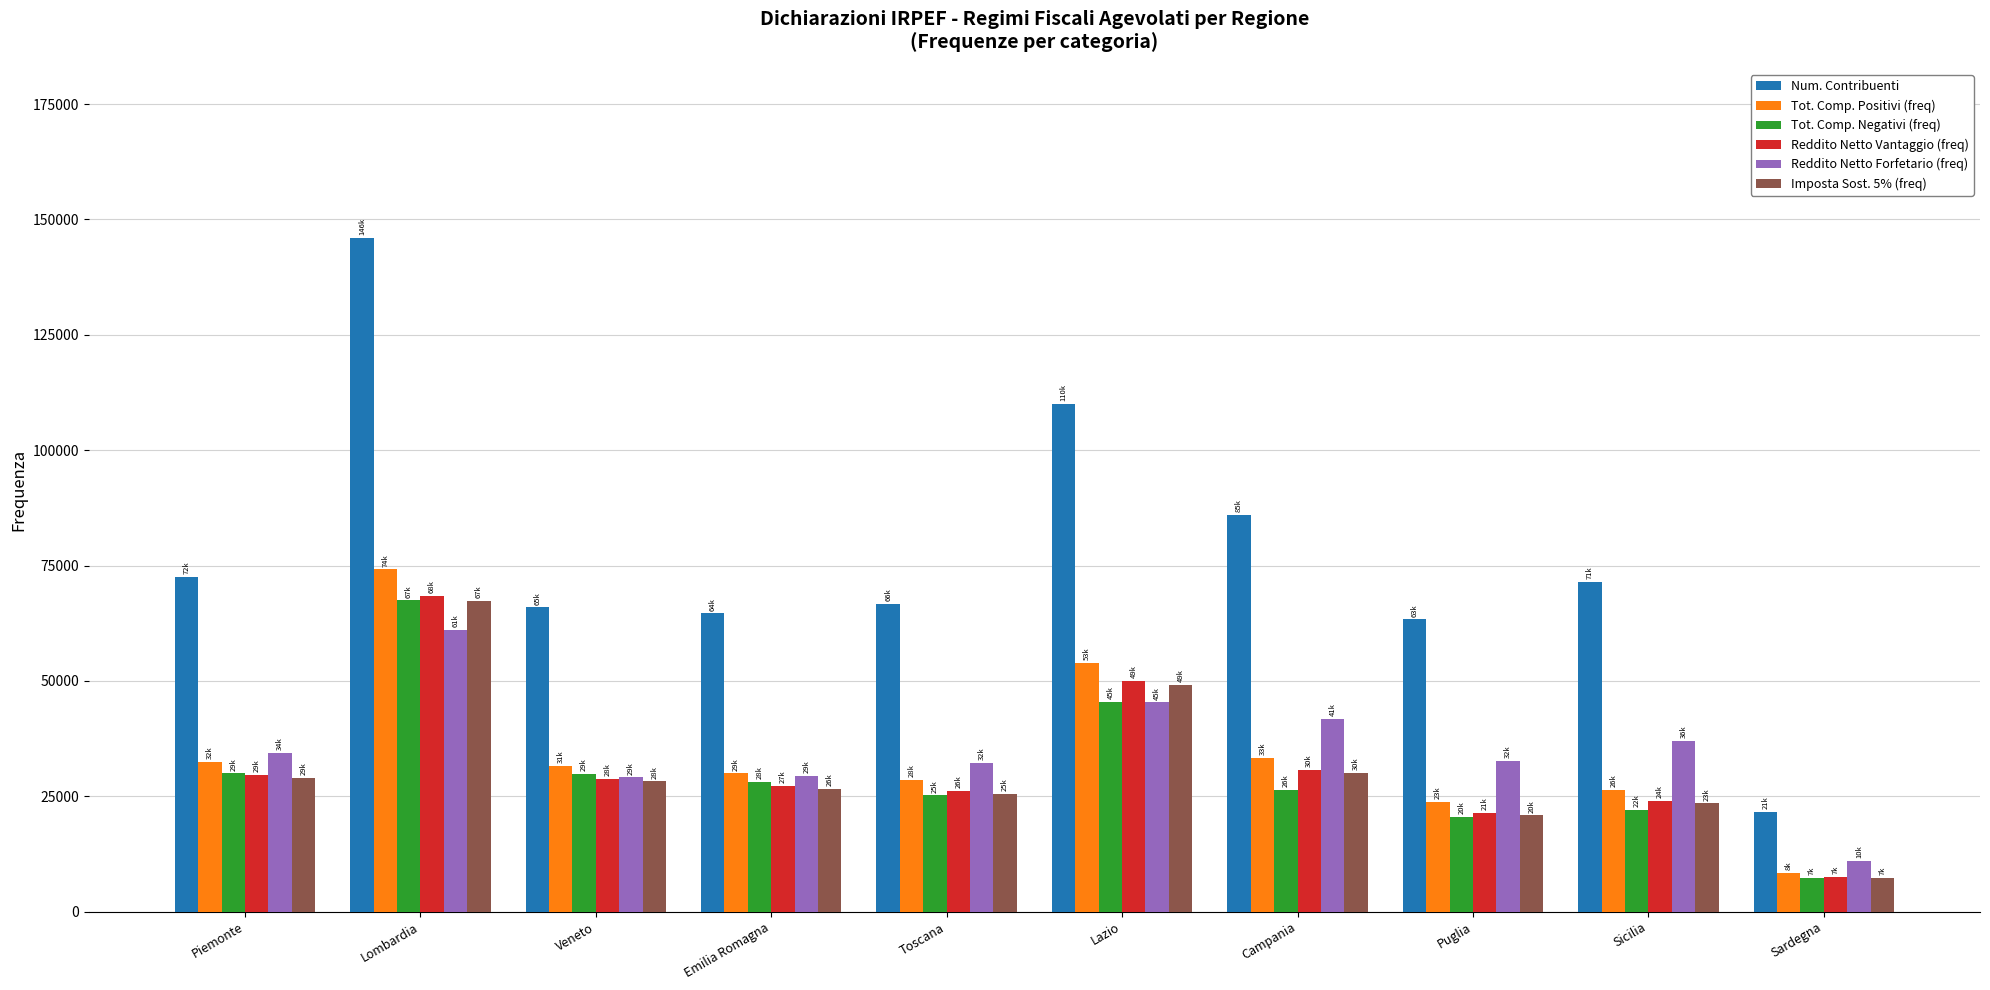

What is the difference between the Tot. Comp. Negativi (freq) values at Sardegna and Lombardia?

60049